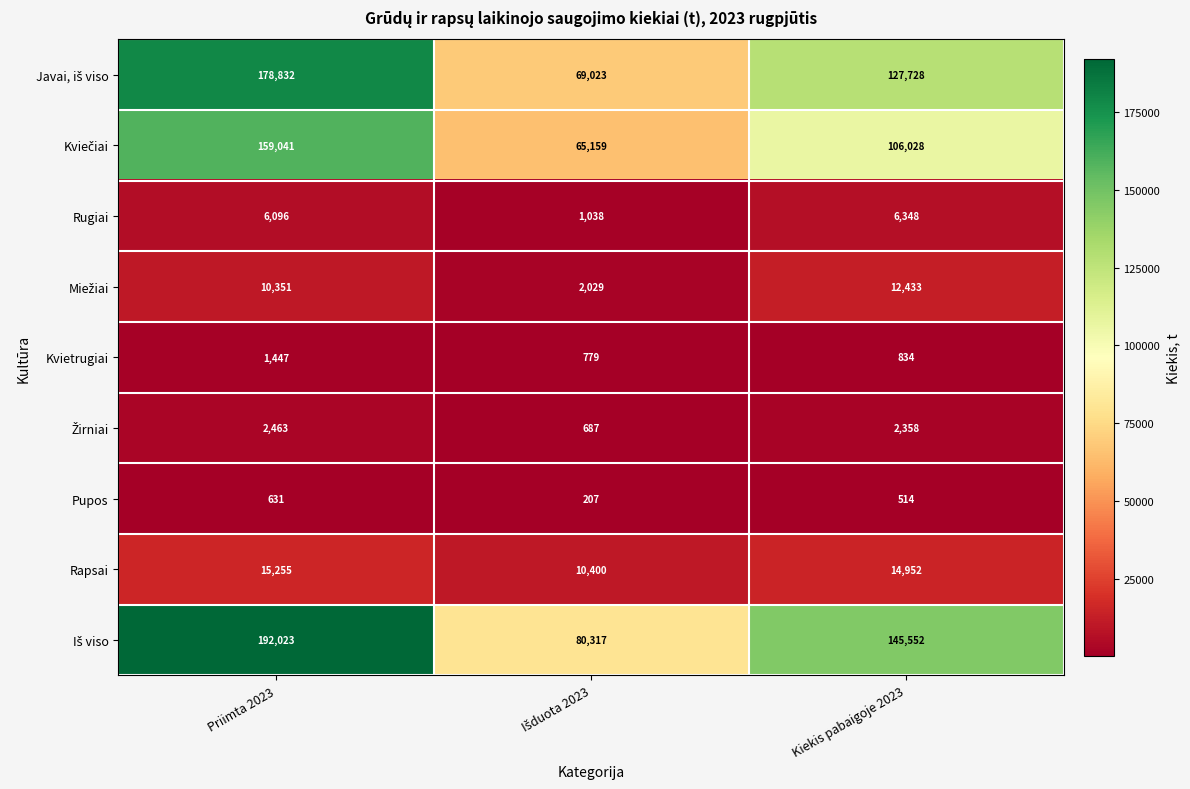

What is the average value of the Rugiai series?

4494